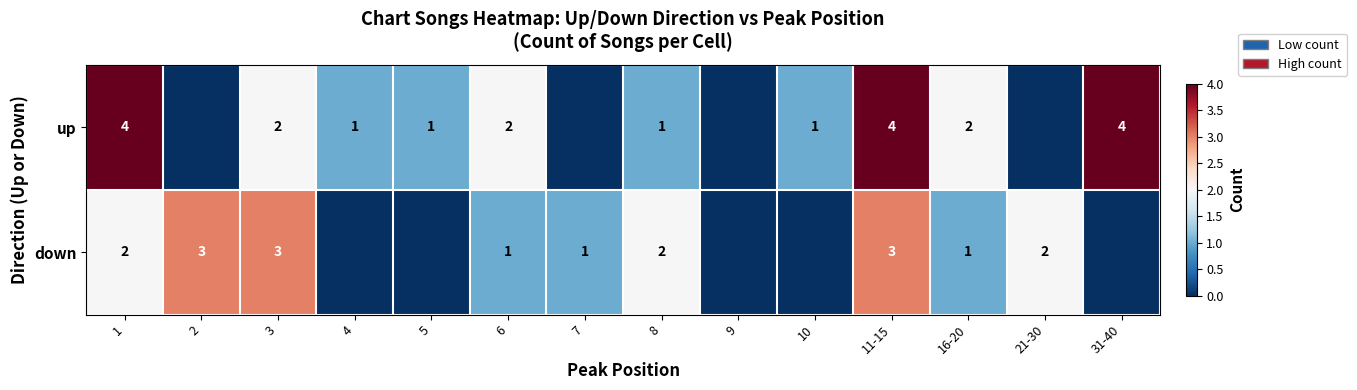

At how many categories does at least one series exceed 3?

3